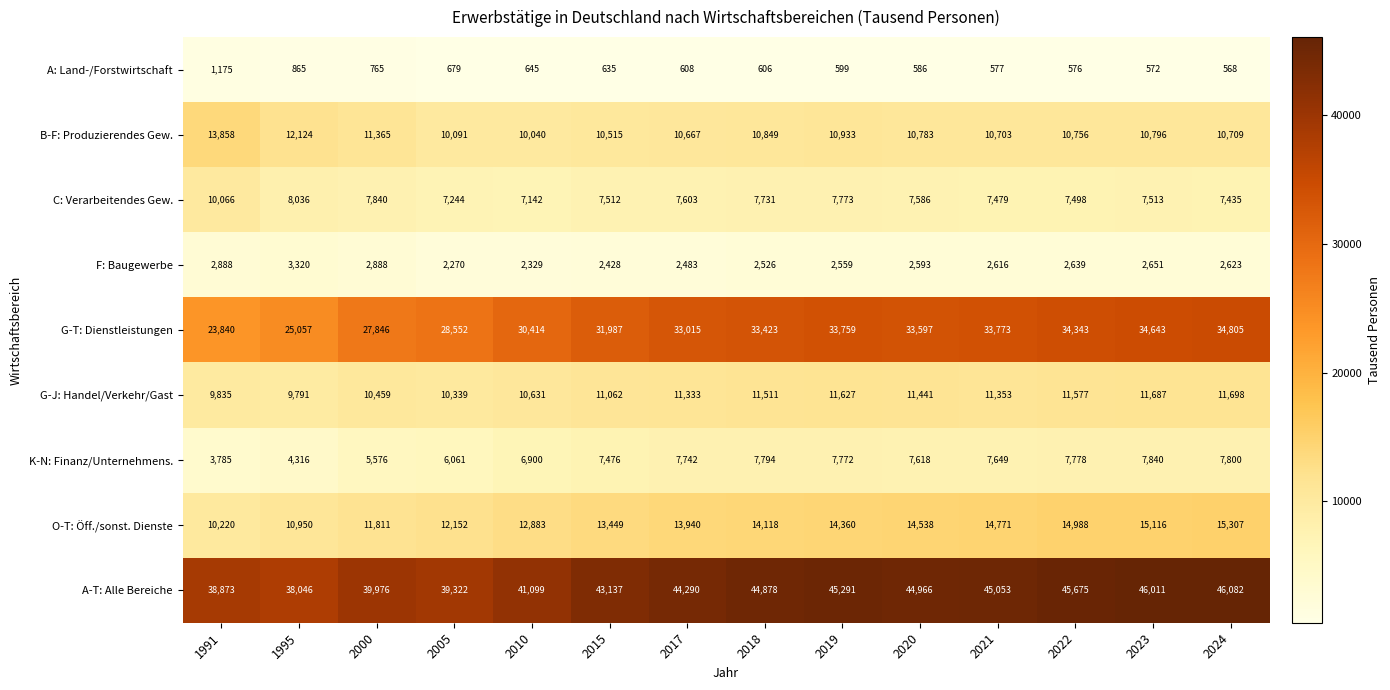

At how many categories does at least one series exceed 40140?

10